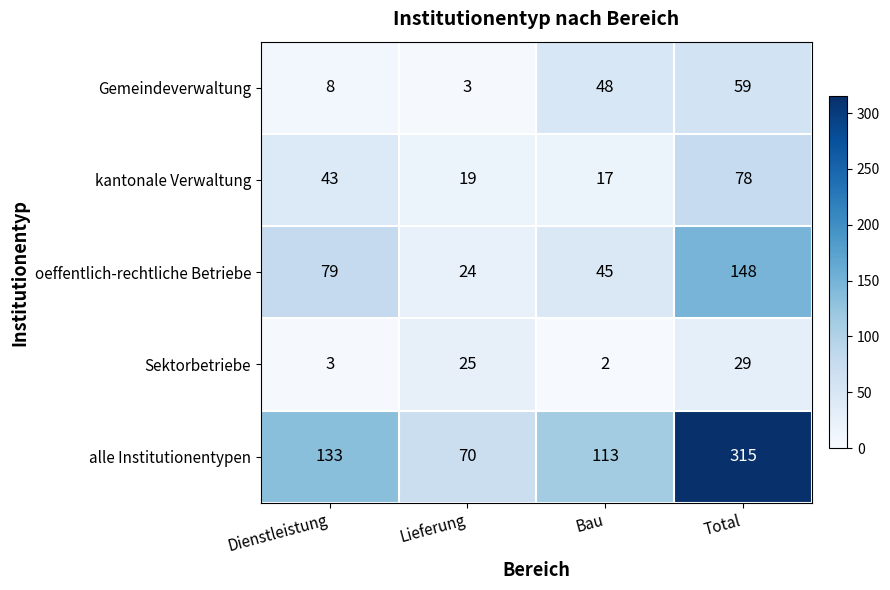

Rank the series by their maximum value, from highest to lowest.

alle Institutionentypen, oeffentlich-rechtliche Betriebe, kantonale Verwaltung, Gemeindeverwaltung, Sektorbetriebe